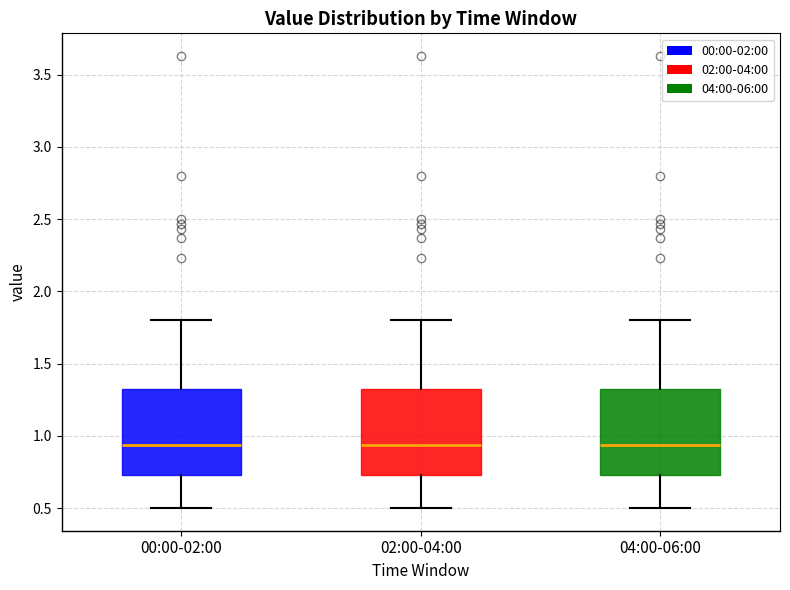

Where does the median line of the box for 04:00-06:00 sit on the y-axis? The values are not printed on the chart, so give them approximately, as read against the axis.

0.95